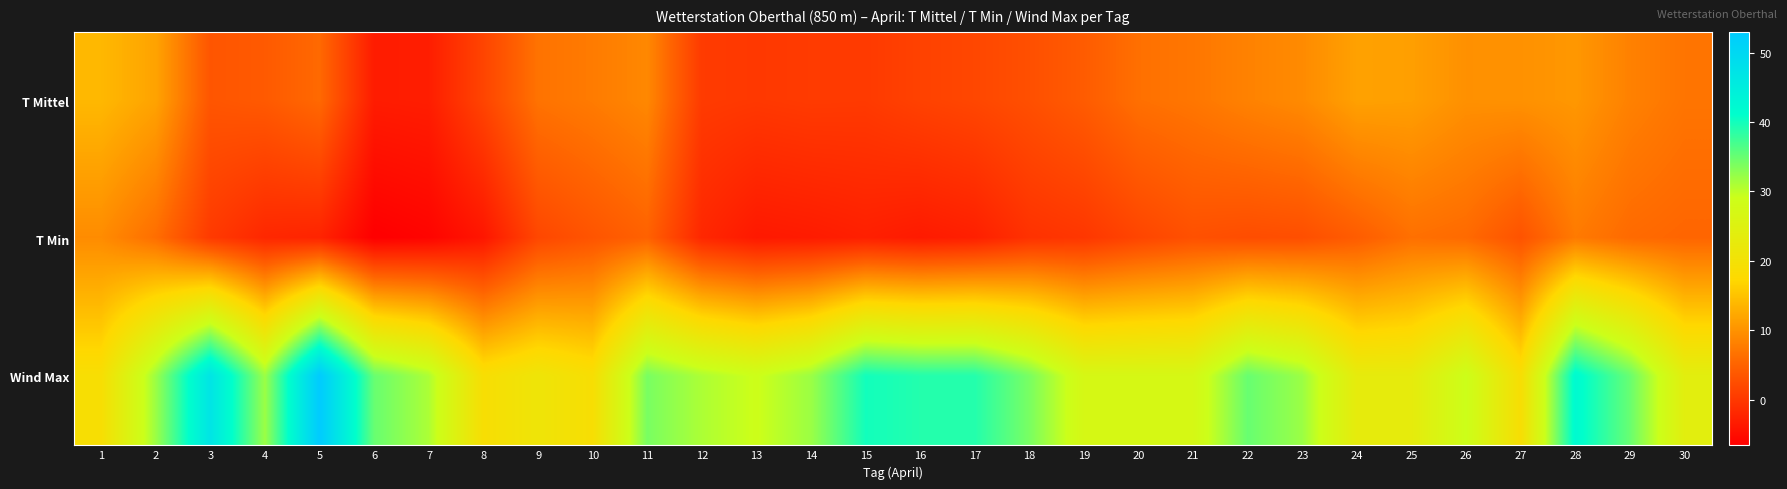

What is the total value across all series at 13?

25.5